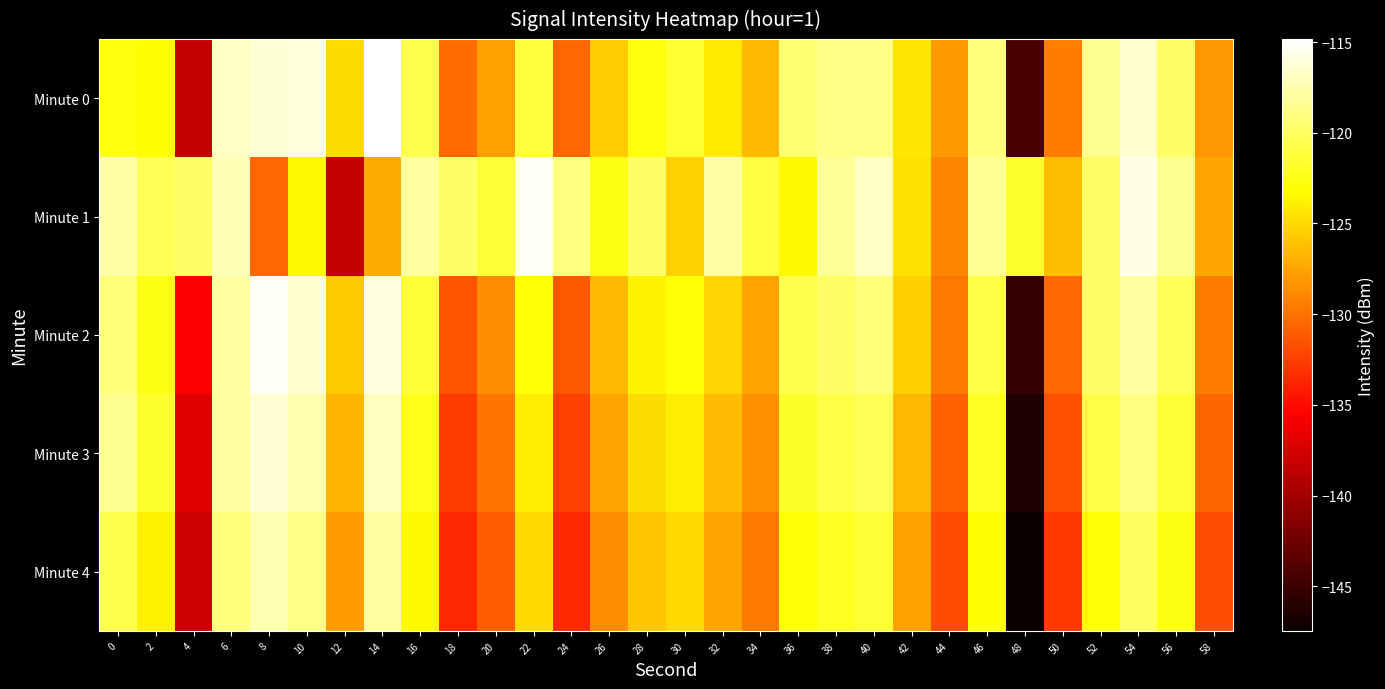

Reading left to right, what are all the values shown in this chart?

Minute 0: 0=-122.6	2=-123.0	4=-138.4	6=-116.8	8=-116.2	10=-116.0	12=-124.8	14=-114.8	16=-120.6	18=-130.3	20=-127.7	22=-121.2	24=-130.4	26=-125.6	28=-122.6	30=-121.5	32=-124.1	34=-126.5	36=-119.5	38=-118.8	40=-118.7	42=-124.3	44=-128.1	46=-119.1	48=-144.4	50=-129.4	52=-118.5	54=-116.5	56=-119.9	58=-128.1
Minute 1: 0=-117.7	2=-120.3	4=-119.8	6=-117.2	8=-130.5	10=-123.5	12=-138.4	14=-127.2	16=-118.0	18=-119.8	20=-121.3	22=-115.2	24=-119.0	26=-122.5	28=-119.9	30=-125.3	32=-117.7	34=-121.0	36=-123.5	38=-118.2	40=-116.8	42=-124.6	44=-129.0	46=-118.3	48=-121.7	50=-126.2	52=-119.9	54=-115.7	56=-118.5	58=-127.3
Minute 2: 0=-119.2	2=-122.5	4=-135.7	6=-117.9	8=-115.2	10=-116.5	12=-125.7	14=-115.9	16=-121.2	18=-131.5	20=-128.7	22=-122.9	24=-131.2	26=-126.5	28=-123.7	30=-122.9	32=-125.2	34=-127.5	36=-120.7	38=-119.9	40=-119.2	42=-125.5	44=-129.7	46=-120.9	48=-145.2	50=-130.5	52=-119.7	54=-117.9	56=-120.2	58=-129.5
Minute 3: 0=-118.5	2=-121.7	4=-136.9	6=-118.0	8=-116.3	10=-117.6	12=-126.8	14=-116.9	16=-122.3	18=-132.6	20=-129.8	22=-123.9	24=-132.3	26=-127.6	28=-124.8	30=-123.9	32=-126.3	34=-128.6	36=-121.8	38=-120.9	40=-120.3	42=-126.6	44=-130.8	46=-121.9	48=-146.3	50=-131.6	52=-120.8	54=-118.9	56=-121.3	58=-130.6
Minute 4: 0=-120.6	2=-123.8	4=-137.9	6=-119.1	8=-117.5	10=-118.7	12=-127.9	14=-118.0	16=-123.5	18=-133.7	20=-130.9	22=-125.0	24=-133.5	26=-128.7	28=-125.9	30=-125.0	32=-127.5	34=-129.7	36=-122.9	38=-122.0	40=-121.5	42=-127.7	44=-131.9	46=-123.0	48=-147.5	50=-132.7	52=-122.9	54=-120.0	56=-122.5	58=-131.7